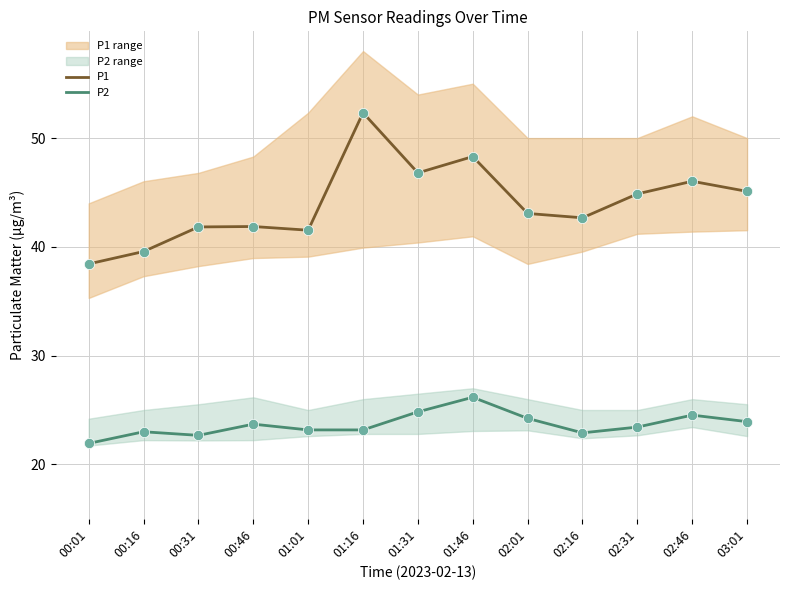

Which series has the largest total across all categories?

P1